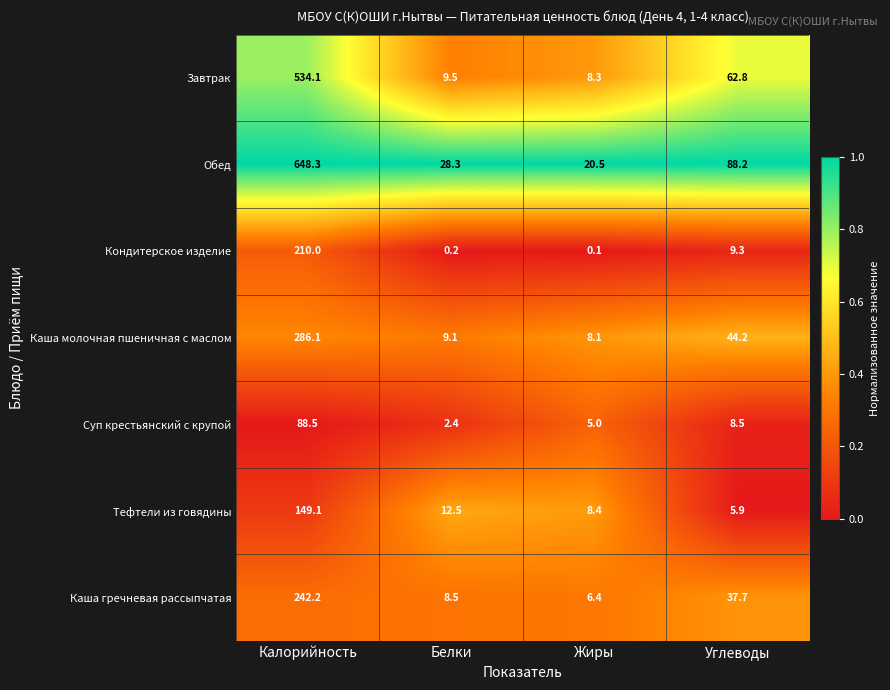

What is the maximum value shown in the chart?

648.3